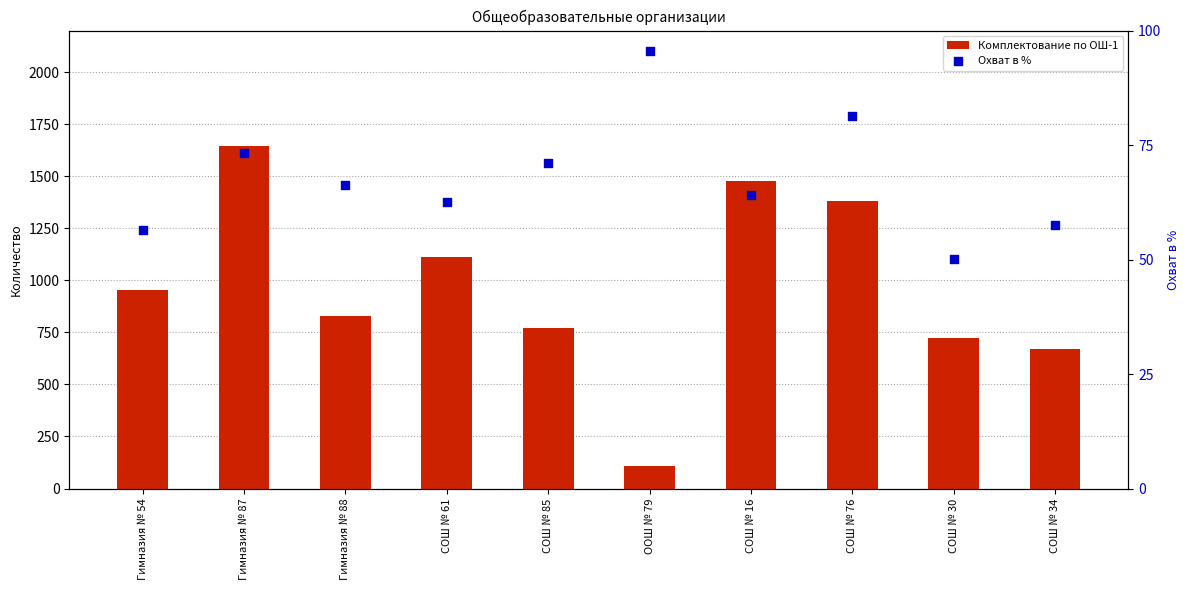

Which series has the largest total across all categories?

Комплектование по ОШ-1